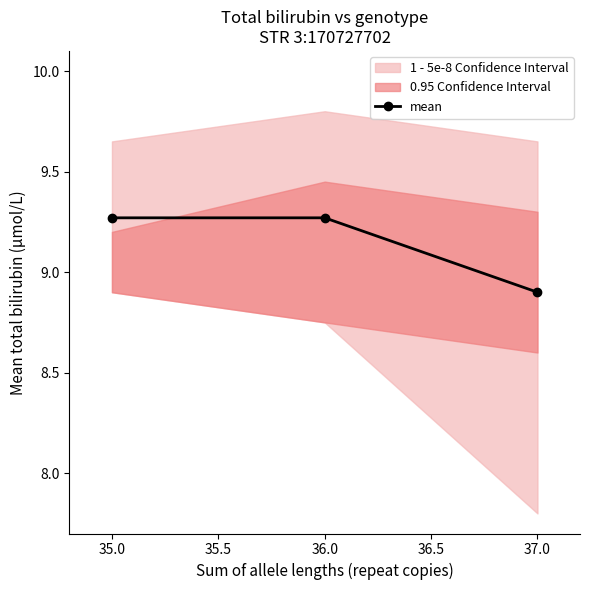

At which label does mean first exceed 9?

35.0